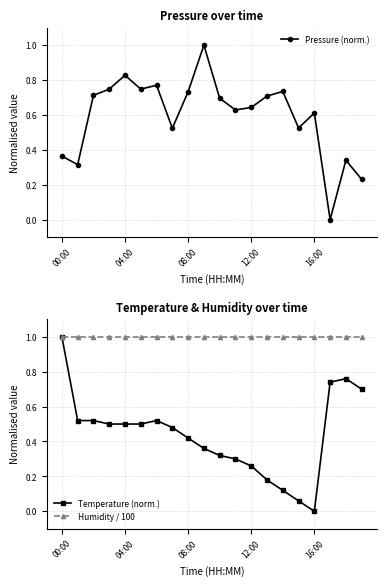

Which category has the lowest value in the Temperature (norm.) series?

16:00